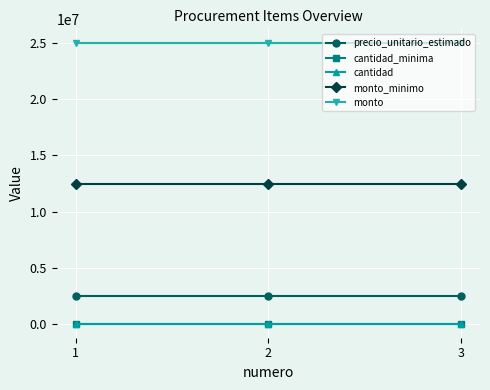

The value of monto at 3 is 25000000. True or false?

True